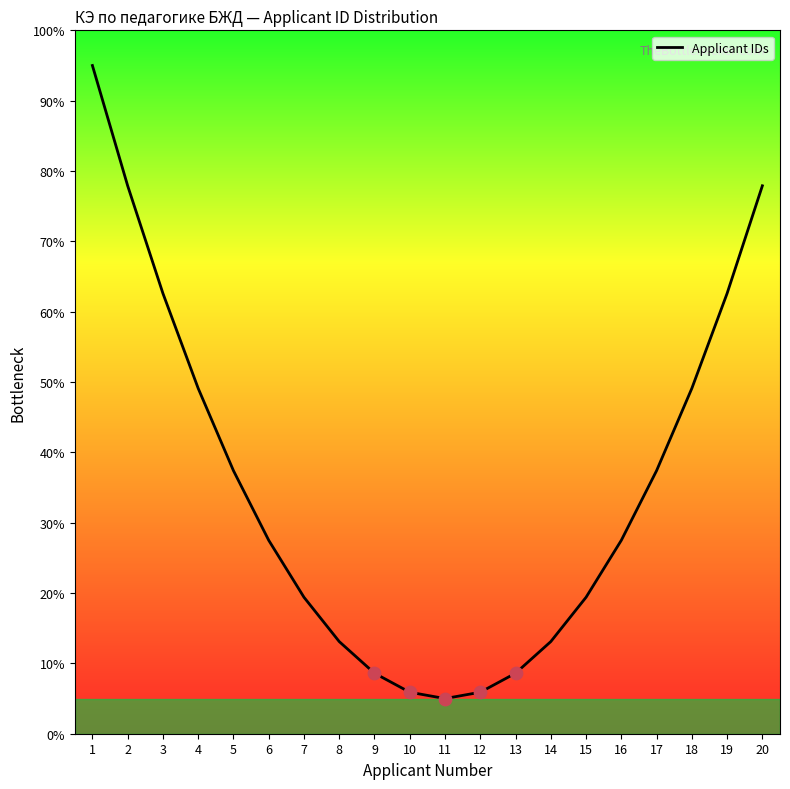

Which has a higher value, 20 or 1?

1